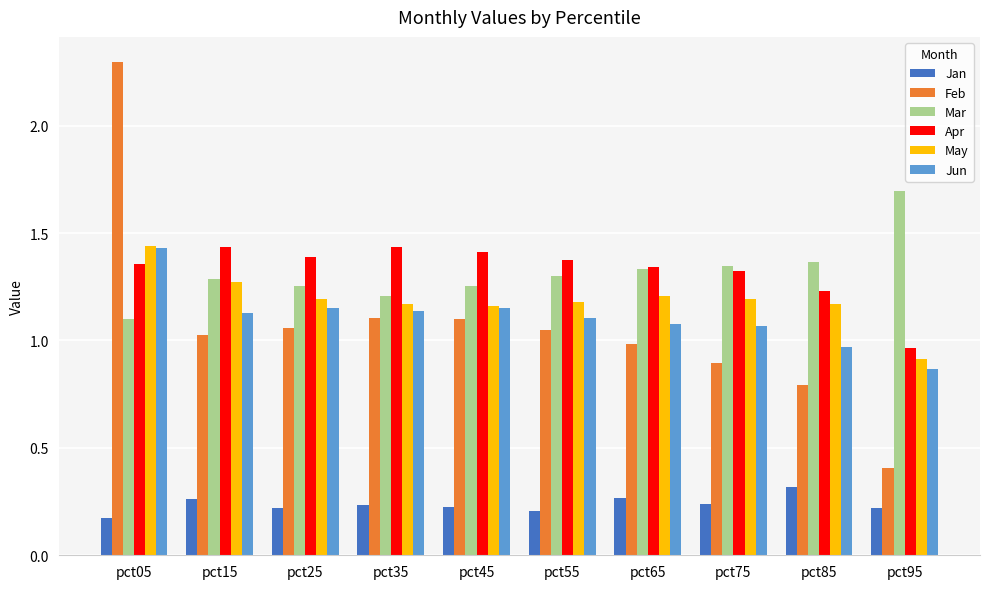

What is the greatest value displayed?

2.3